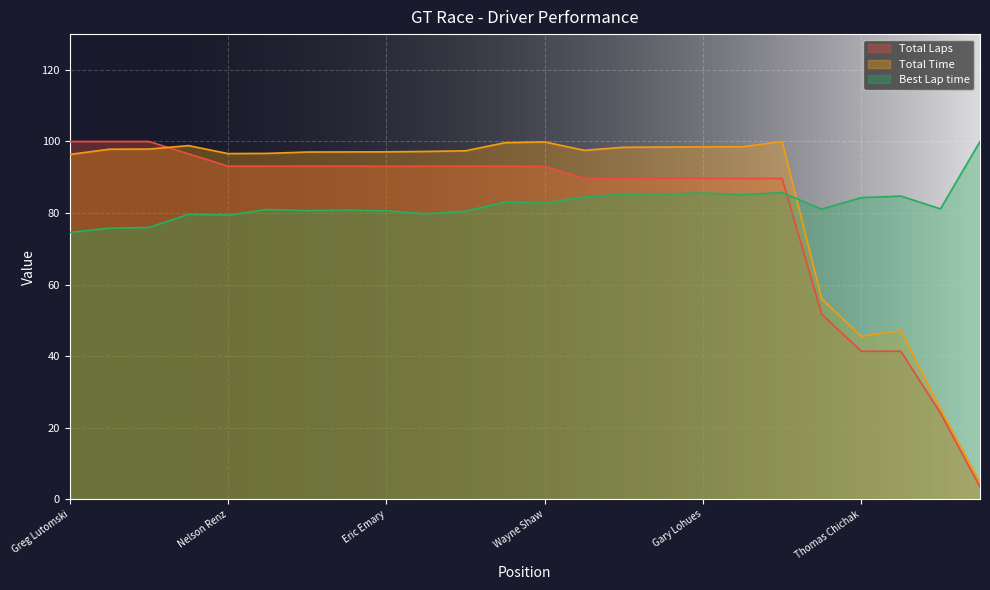

Is the value of Total Time at Eric Emary greater than the value of Best Lap time at Thomas Chichak?

Yes